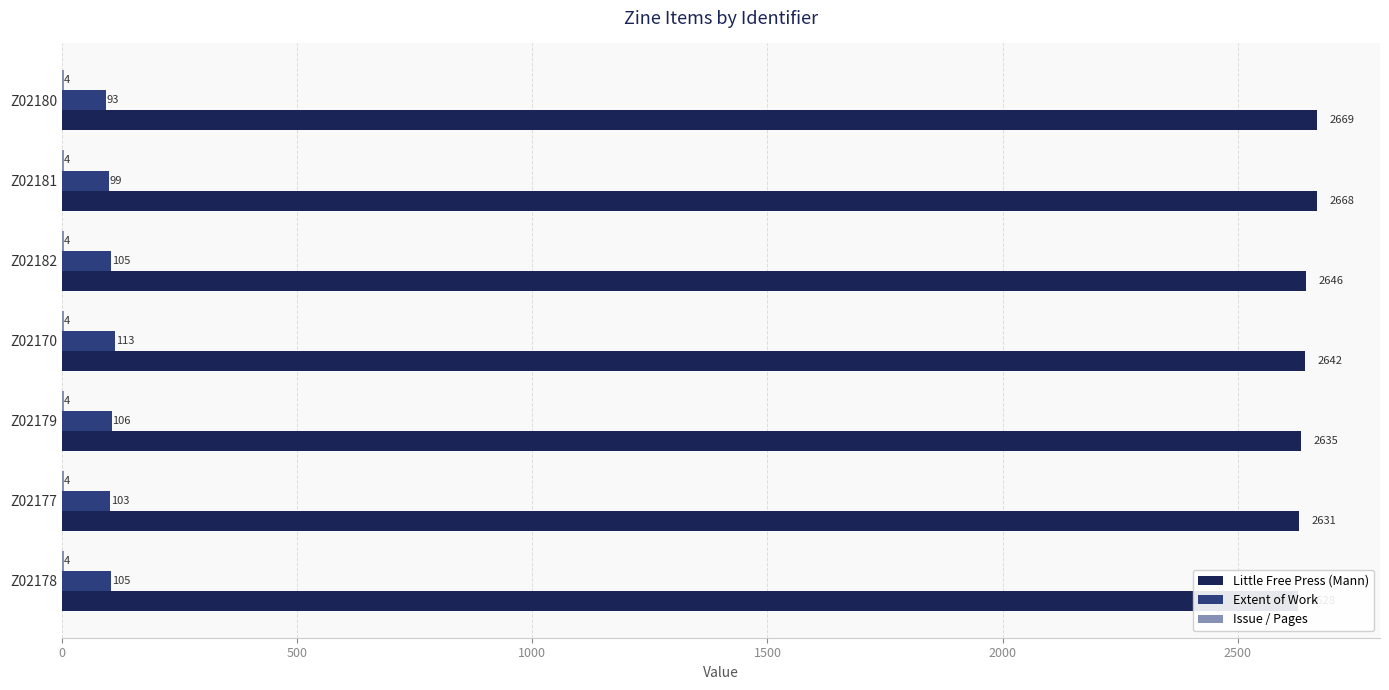

How many groups of bars are there?

7